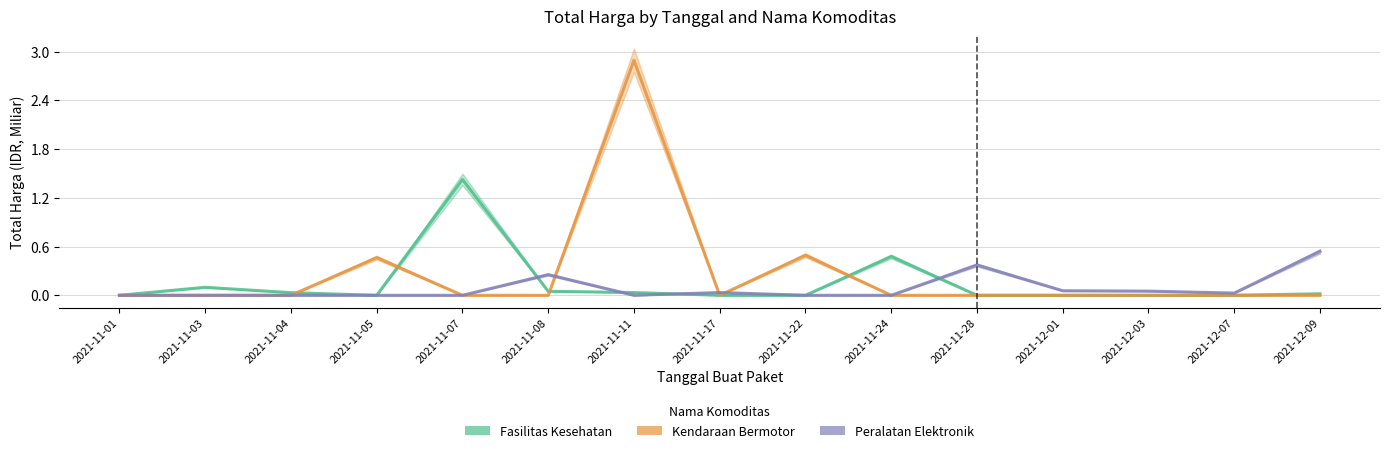

At which label is Fasilitas Kesehatan closest to 0?

2021-11-05